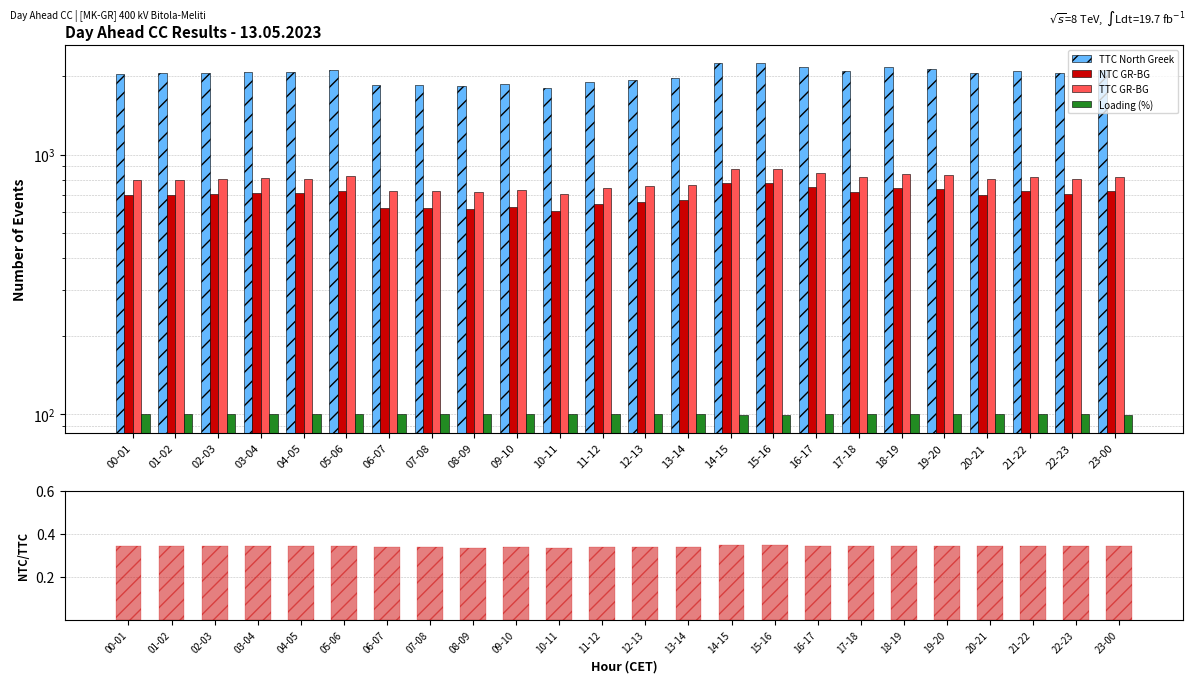

What is the value of the NTC GR-BG bar at the 24th from the left?

722.0